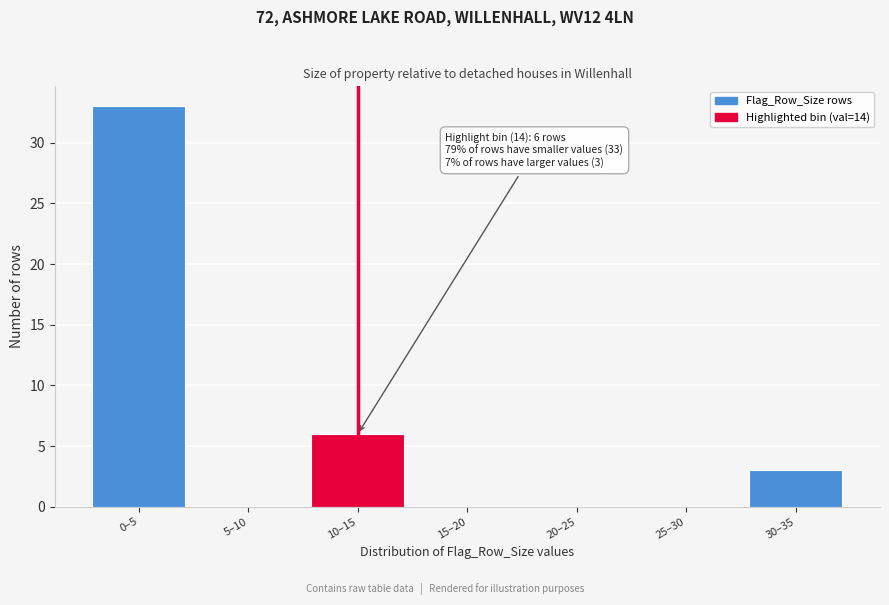

Reading left to right, list all the values displayed in this chart.

0–5=33	5–10=0	10–15=6	15–20=0	20–25=0	25–30=0	30–35=3